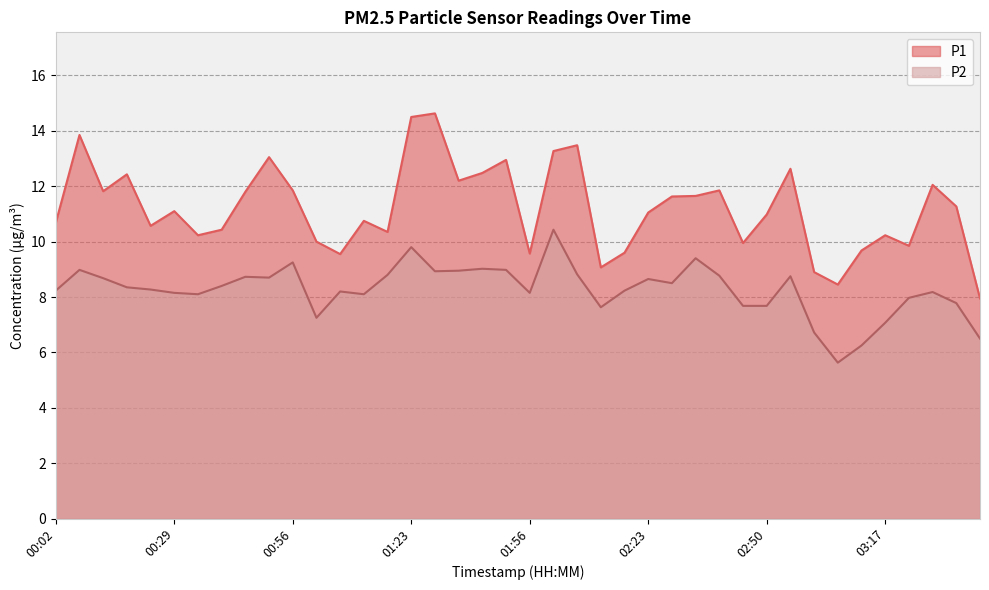

At 01:12, list the series in order from largest to smallest.

P1, P2